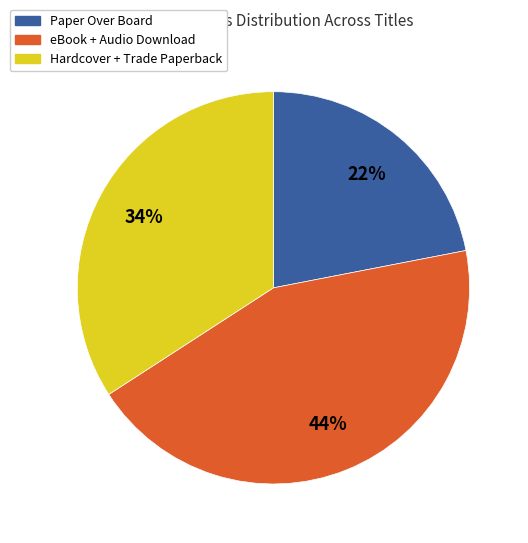

To the nearest percent, what is the difference between the largest and smallest slice percentages?

22%